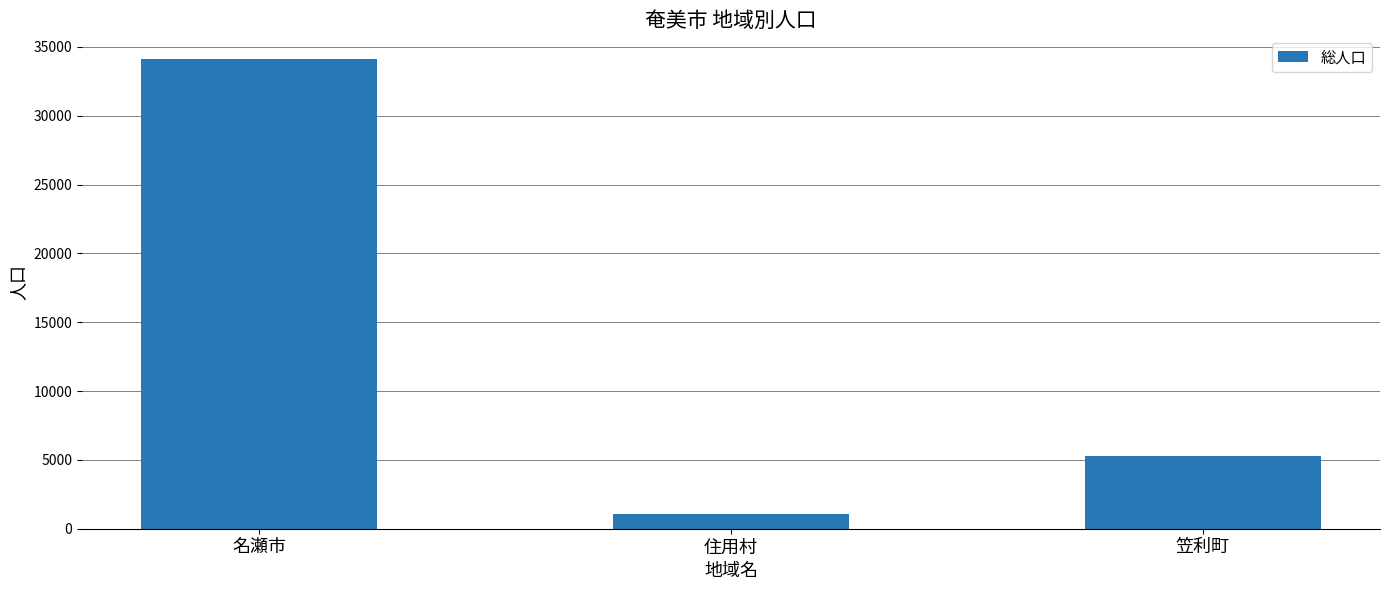

Approximately how many times larger is the value at 笠利町 compared to 住用村?

4.8